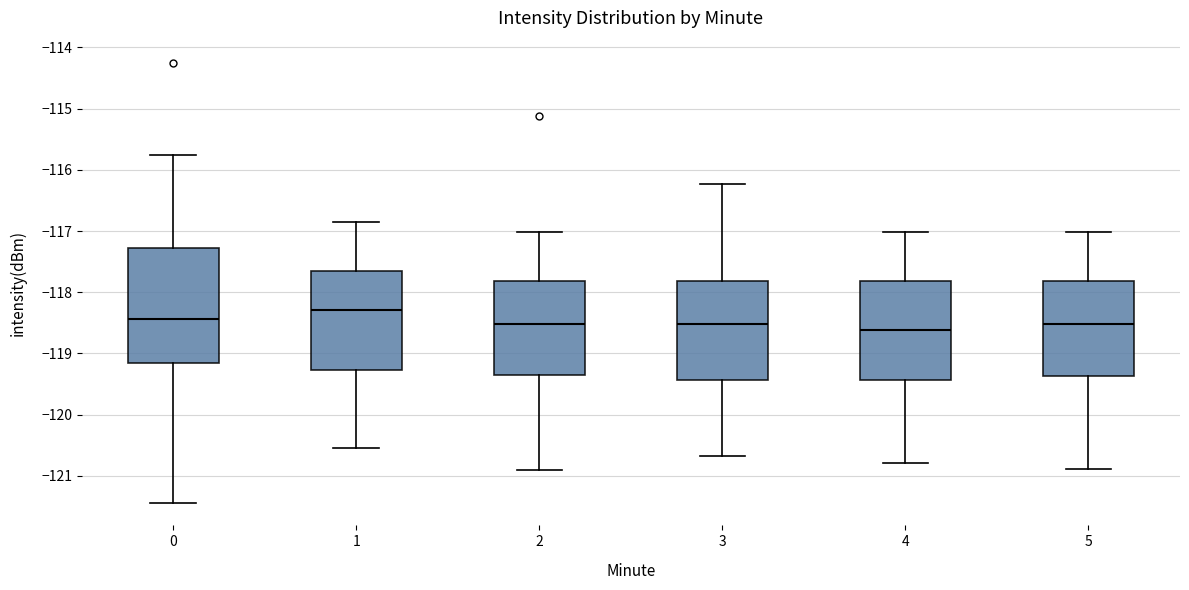

Where does the median line of the box at x = 5 sit on the y-axis? The values are not printed on the chart, so give them approximately, as read against the axis.

-118.5